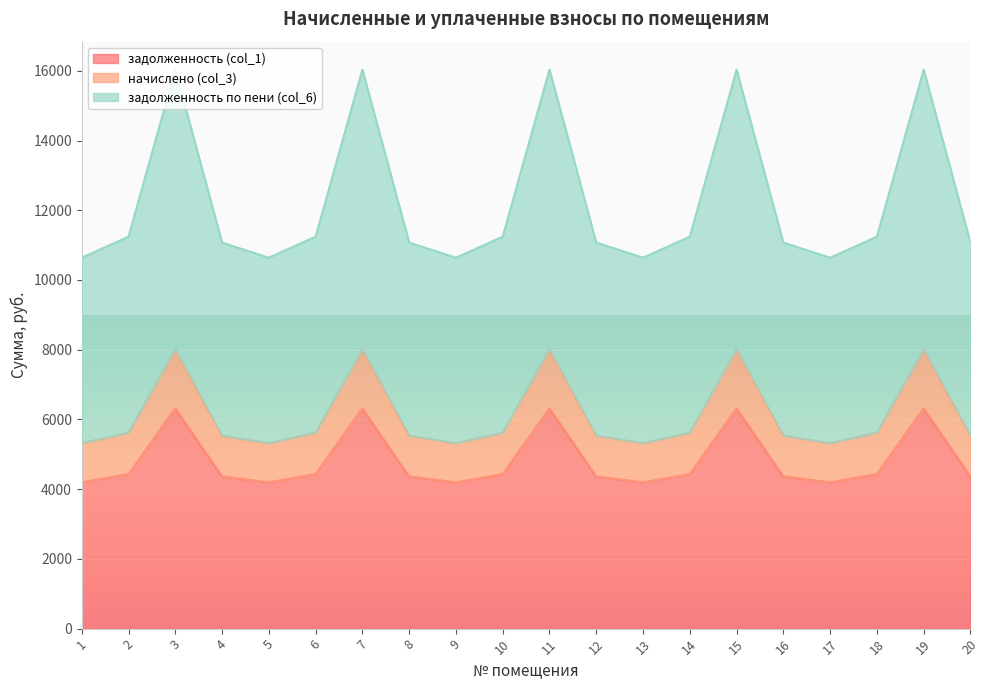

The задолженность по пени (col_6) series shows 18883.7 at 12. True or false?

False